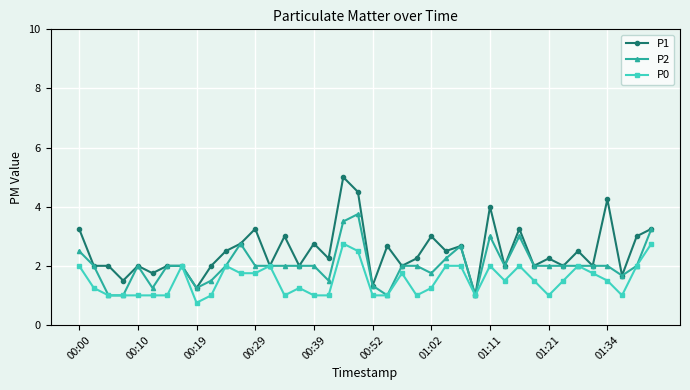

True or false: P0 has more than 1 interior local peaks.

True